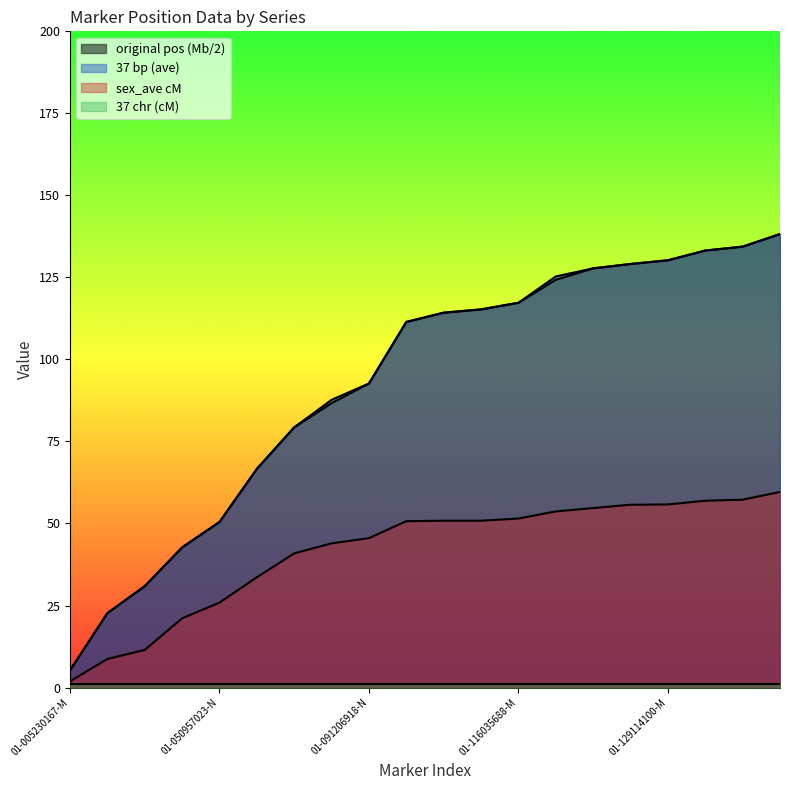

Which category has the lowest value in the sex_ave cM series?

01-005230167-M